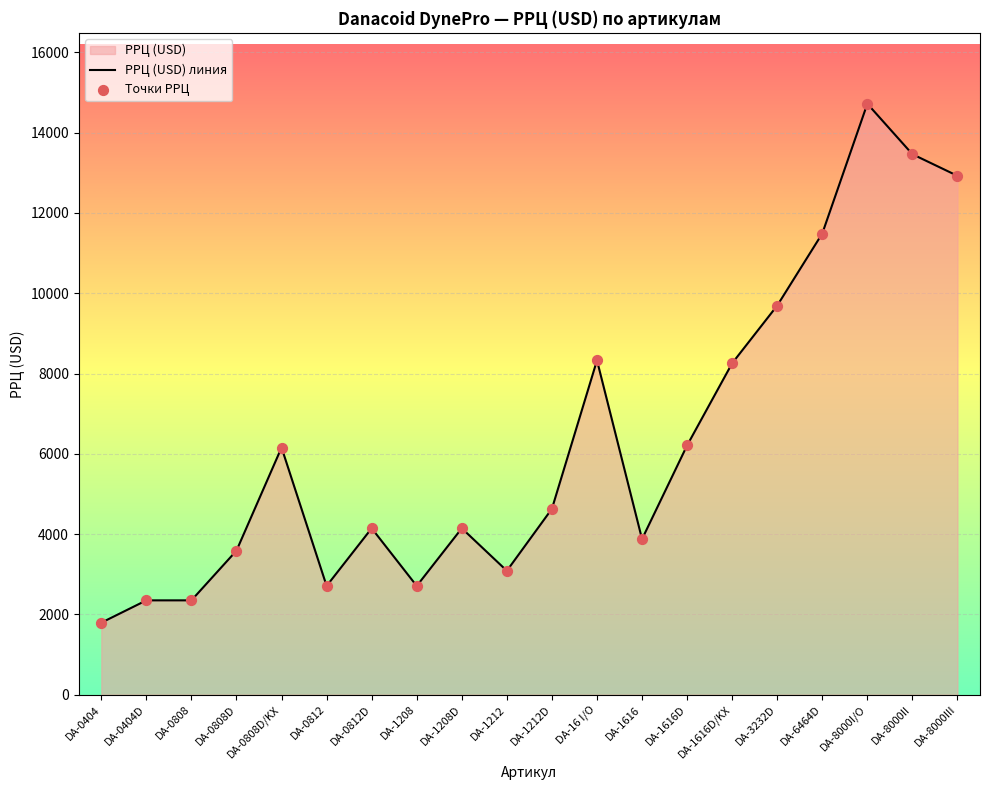

What is the change in value from DA-0808 to DA-1616D?

+3859.0